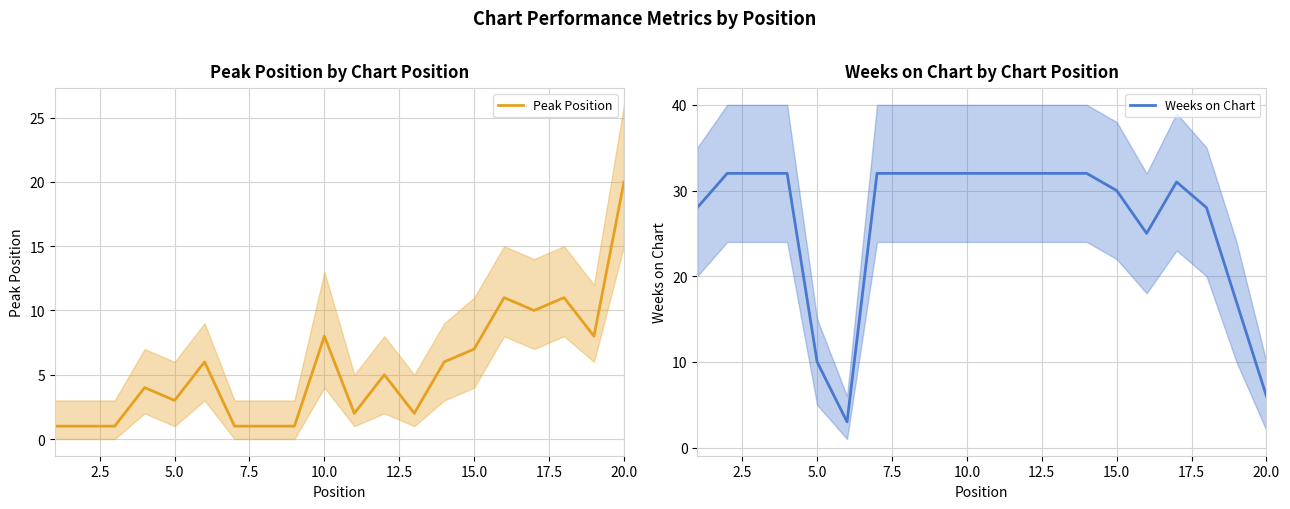

Is it true that Peak Position equals 20 at 20.0?

True